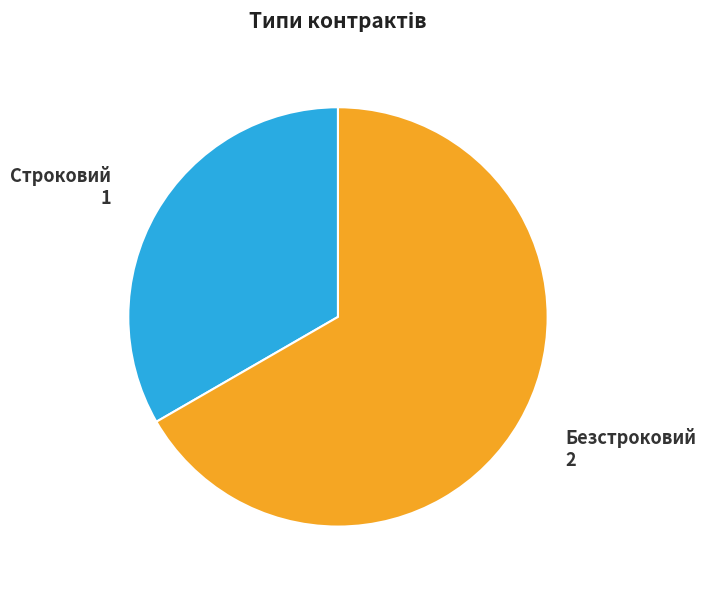

Which slice represents more than half of the pie?

Безстроковий